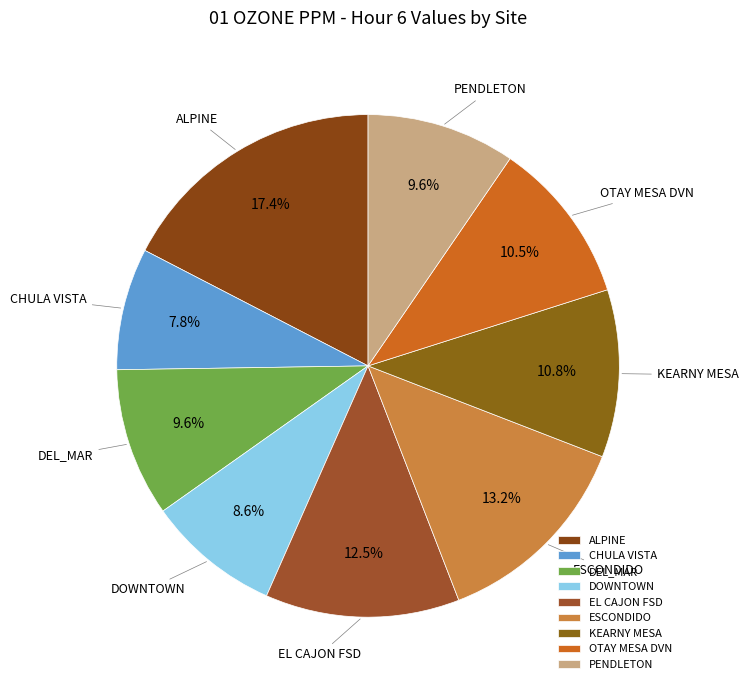

Do DEL_MAR and CHULA VISTA together represent more than half of the pie?

No